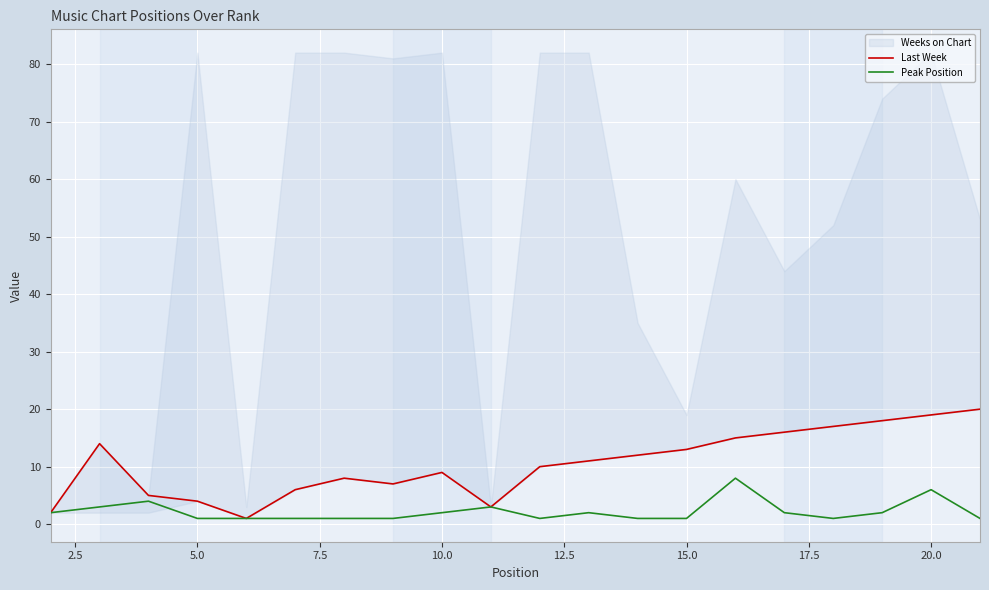

What is the maximum value for Peak Position?

8